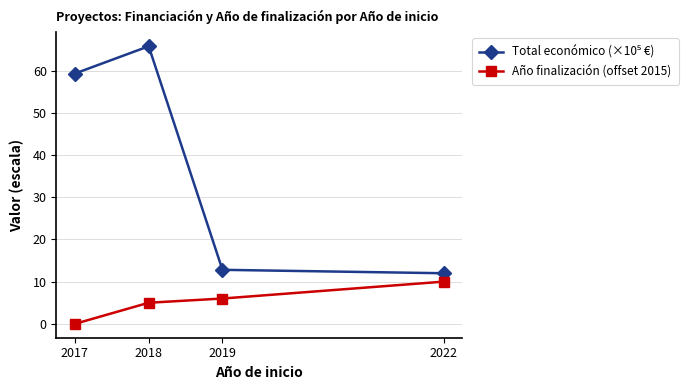

What is the spread (max minus min) of values at 2022?

2.0